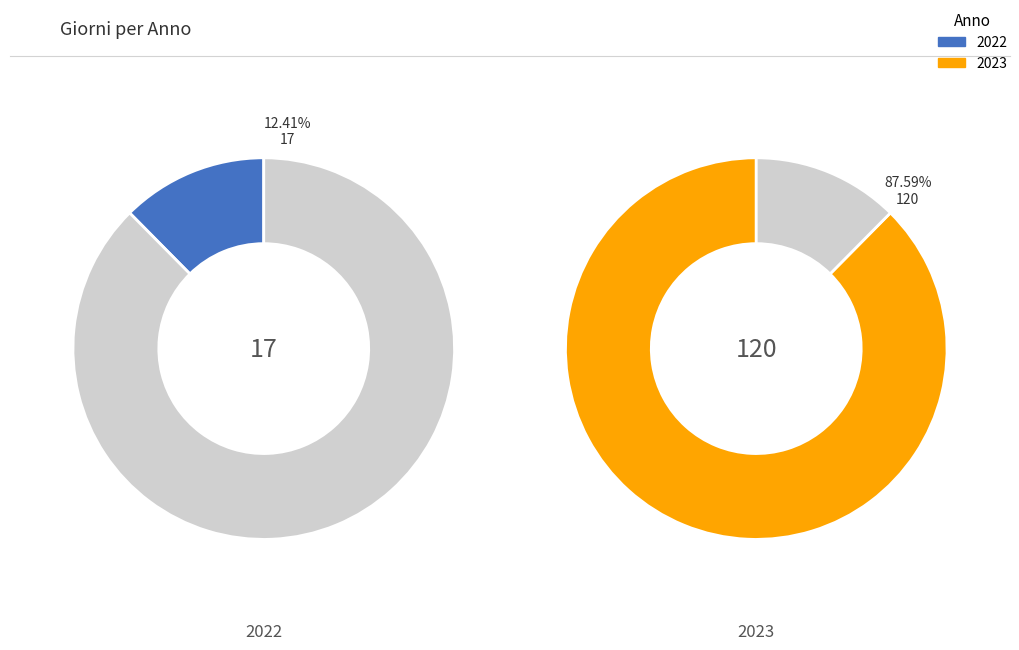

Approximately how many times larger is the value at 2022 compared to 2023?

0.1